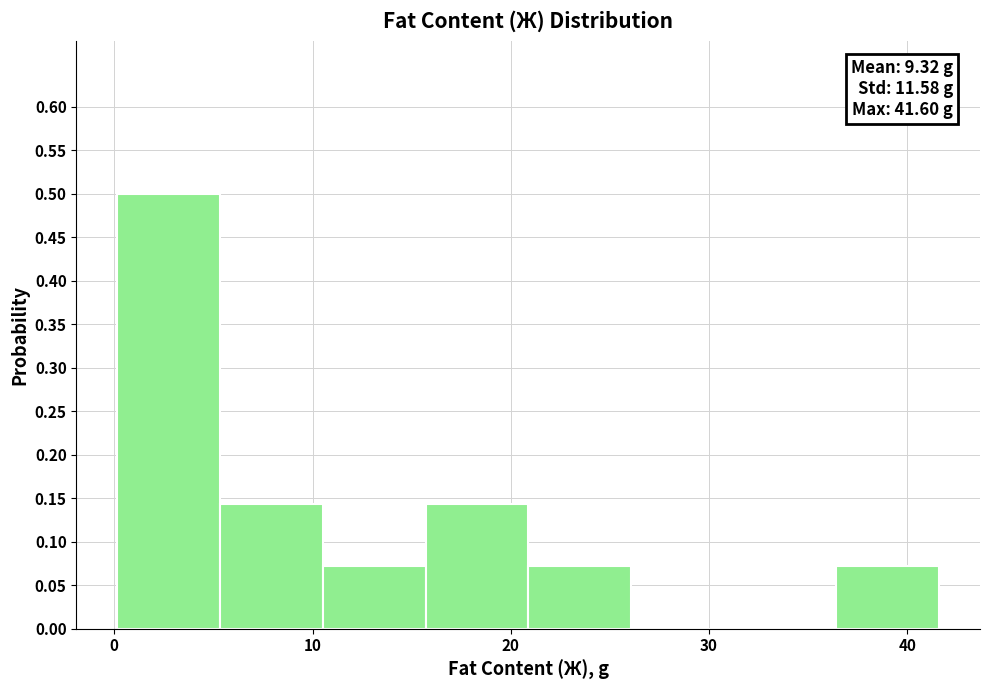

Over which range of the x-axis is the bar tallest?

0 to 5